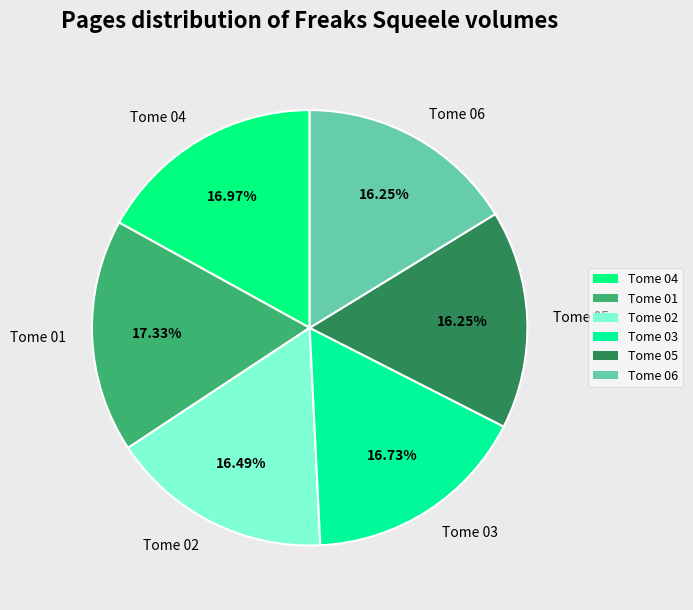

What is the ratio of the value at Tome 05 to the value at Tome 03?

1.0